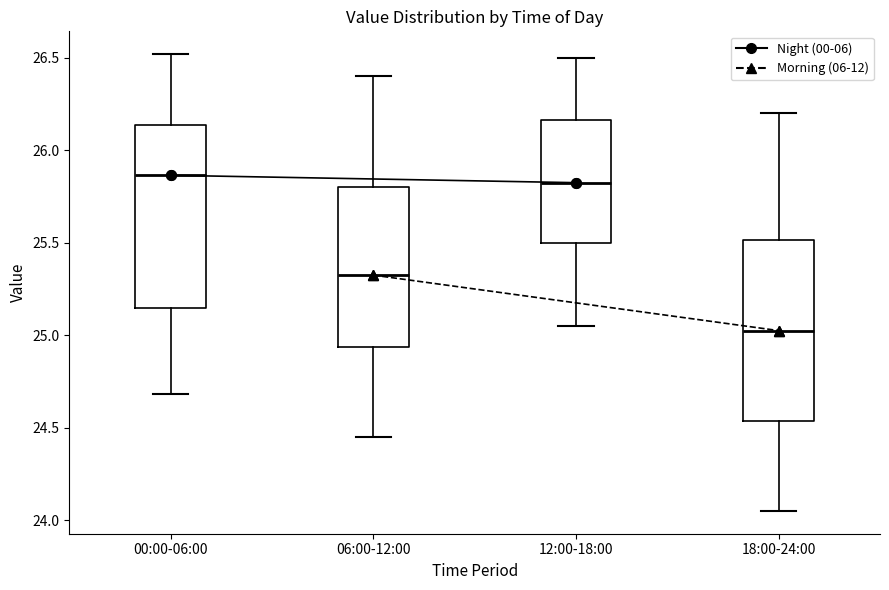

Where does the lower whisker of the box for 18:00-24:00 end on the y-axis? The values are not printed on the chart, so give them approximately, as read against the axis.

24.05